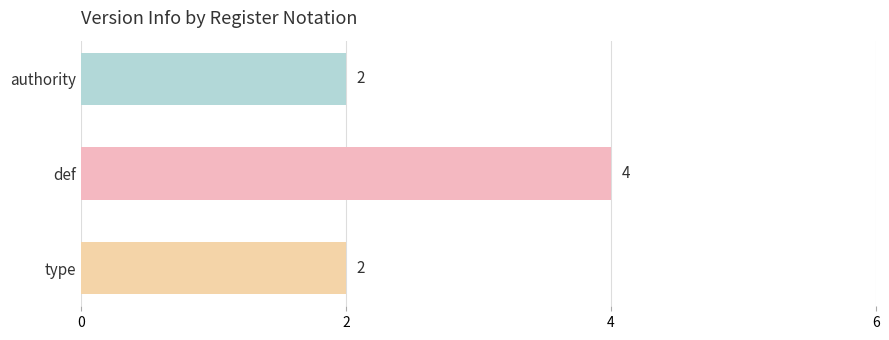

What is the smallest value displayed?

2